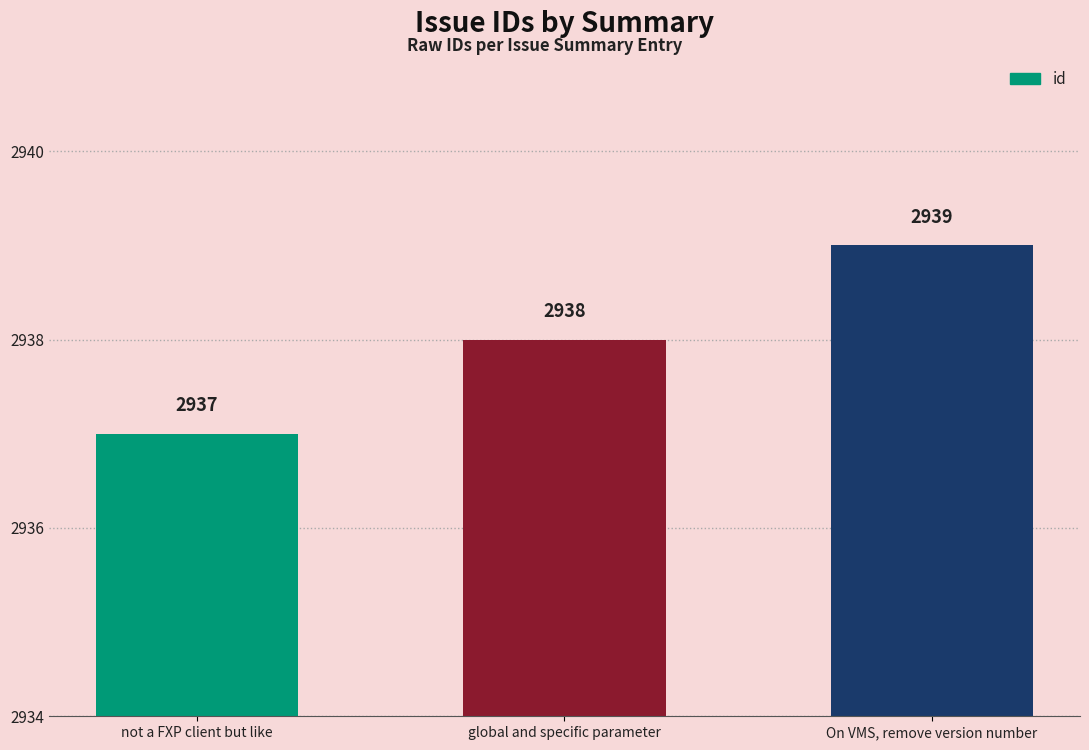

What is the change in value from not a FXP client but like to On VMS, remove version number?

+2